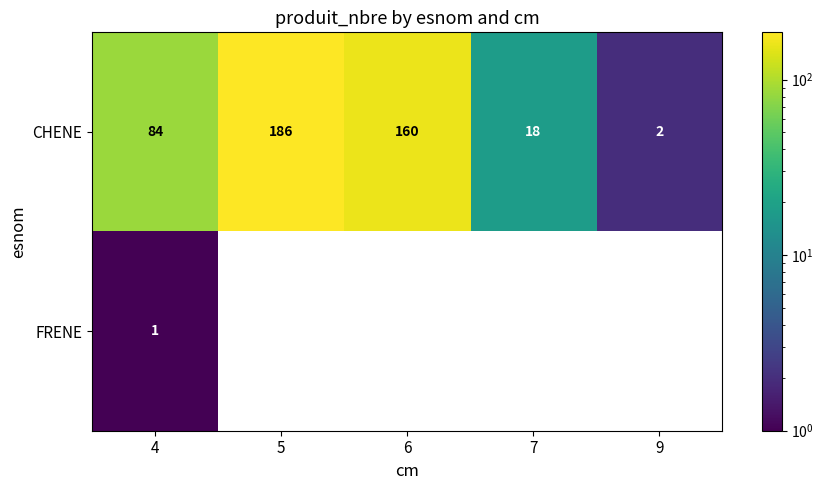

What is the spread (max minus min) of values at 4?

83